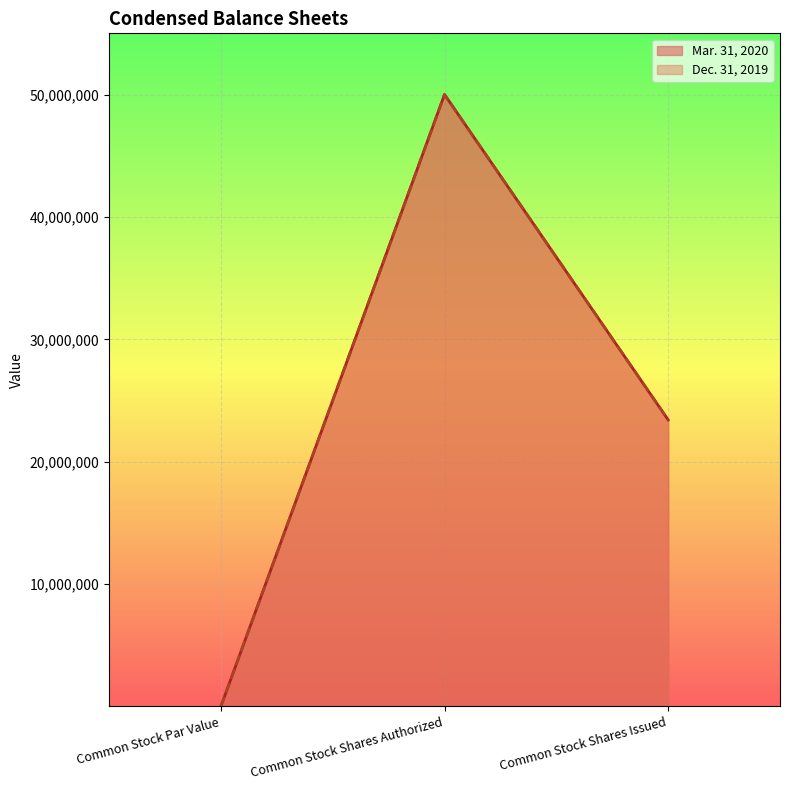

Reading left to right, extract all data points from this chart.

Mar. 31, 2020: Common Stock Par Value=1	Common Stock Shares Authorized=50000000	Common Stock Shares Issued=23416396
Dec. 31, 2019: Common Stock Par Value=1	Common Stock Shares Authorized=50000000	Common Stock Shares Issued=23416396